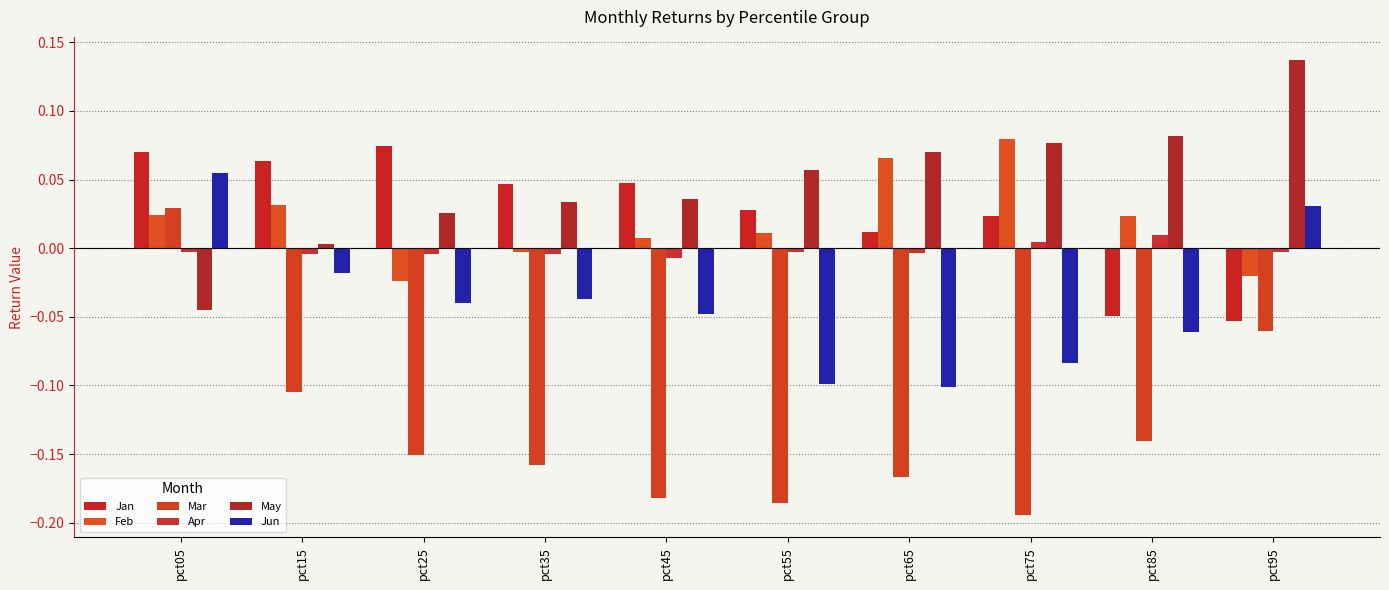

Is it true that Apr equals 0.0 at pct75?

True